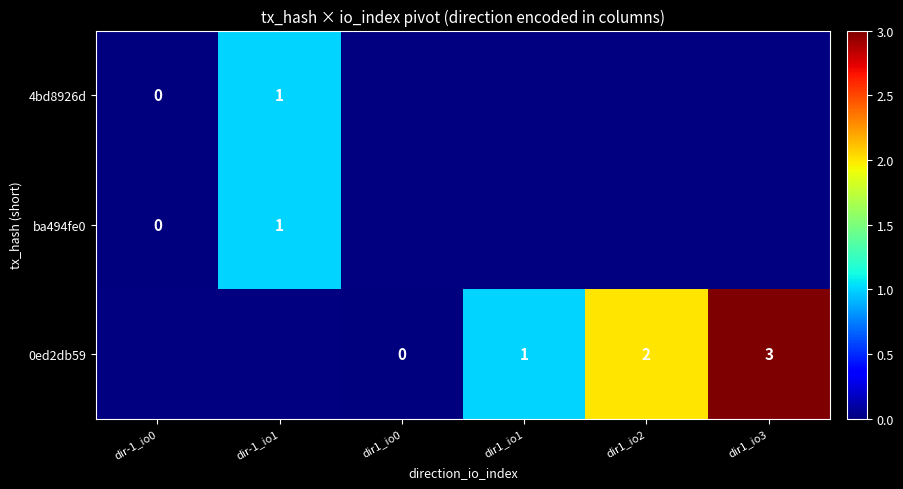

The value of ba494fe0 at dir-1_io1 is 2. True or false?

False